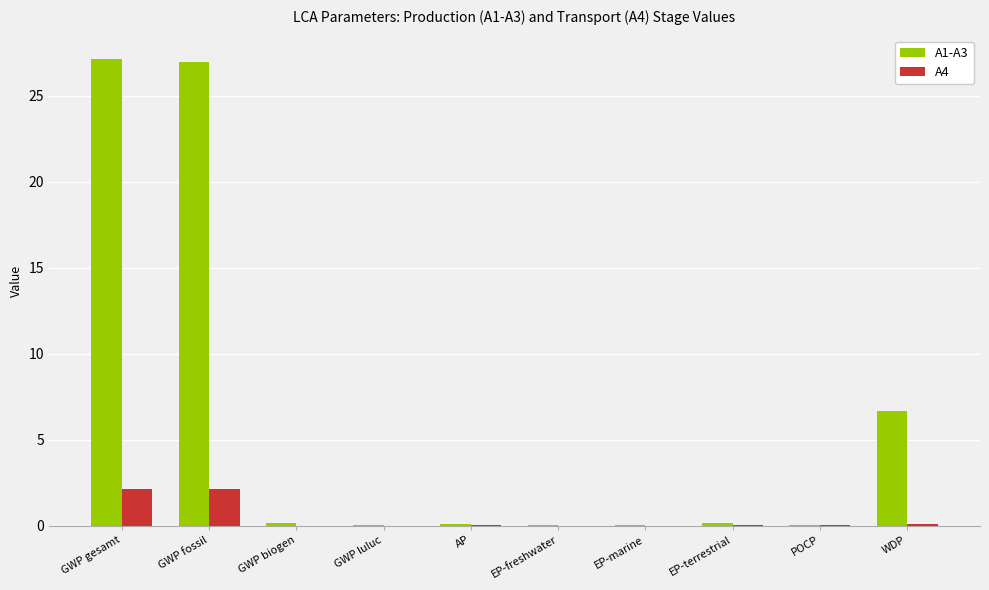

What is the average value of the A4 series?

0.4